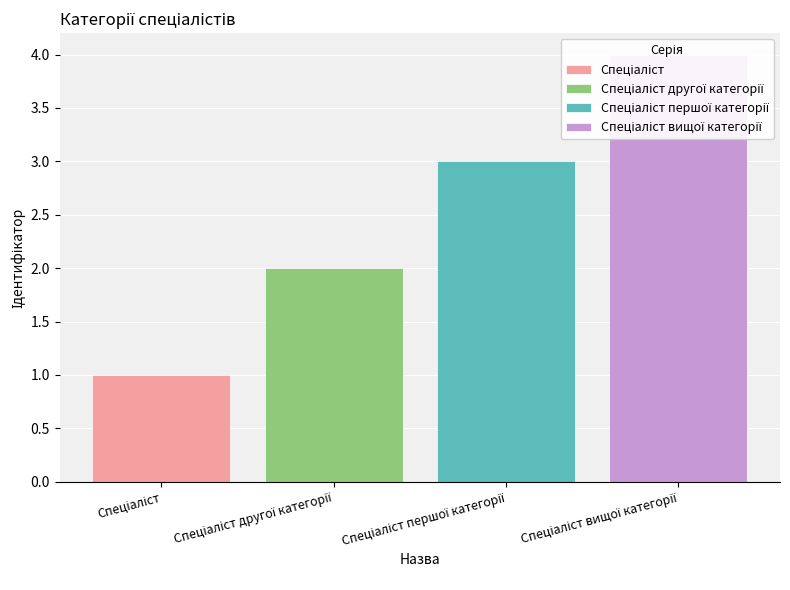

What is the sum of all values?

10